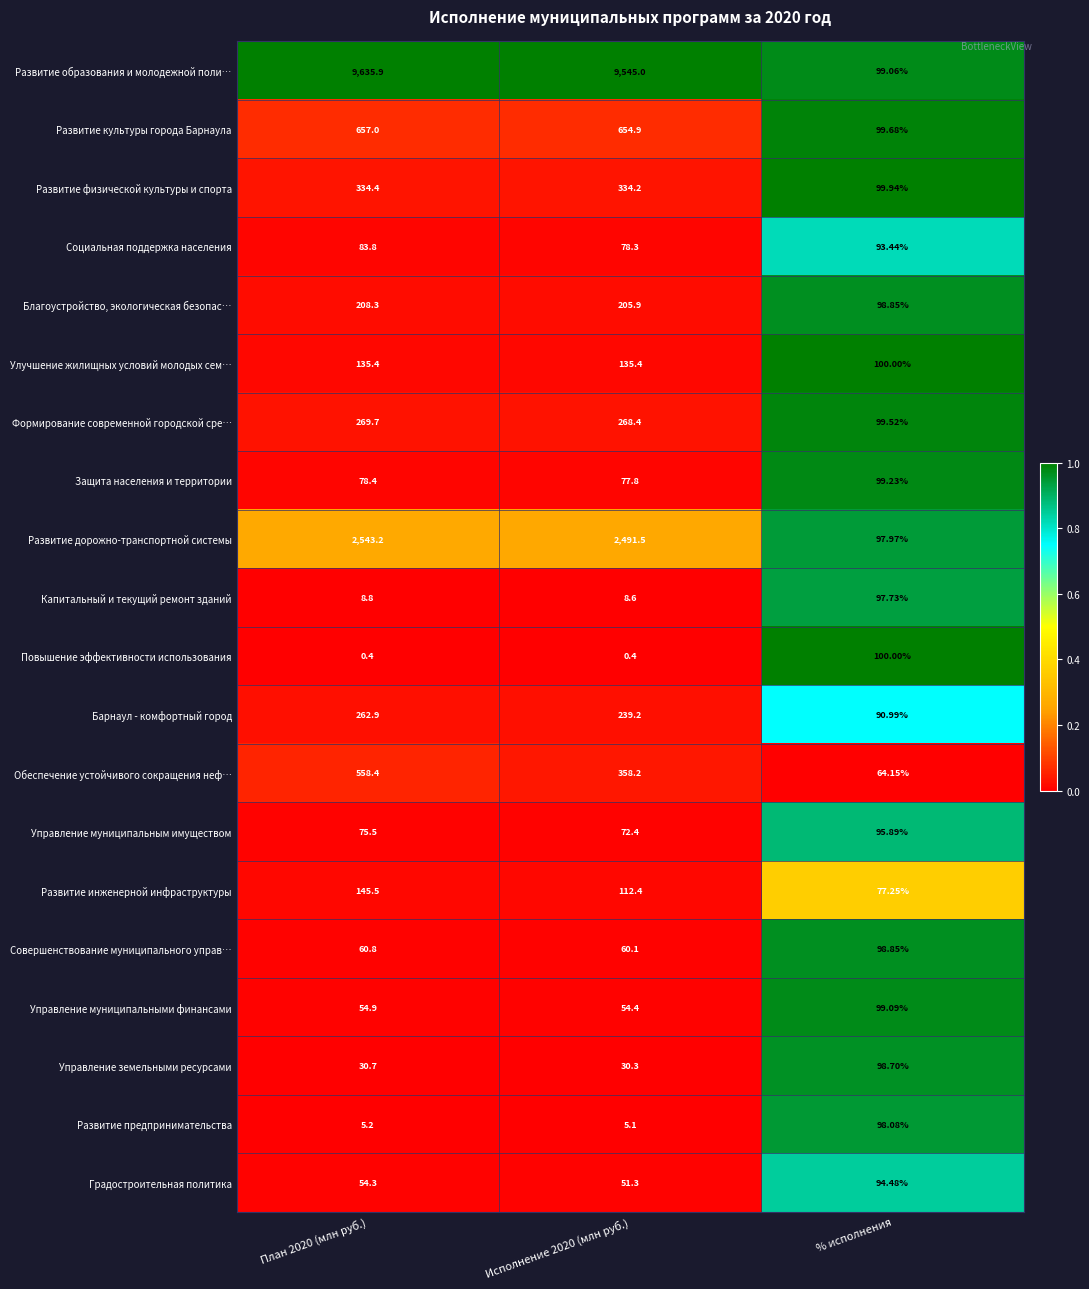

Which category has the lowest value in the Развитие инженерной инфраструктуры series?

% исполнения